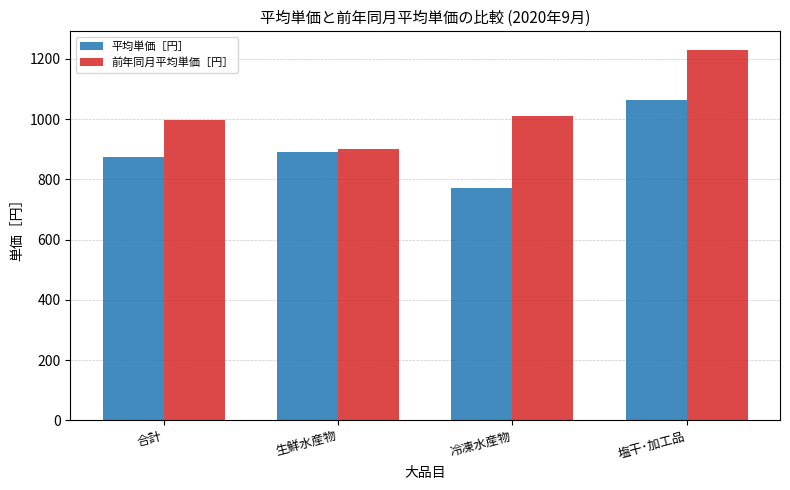

List the labels in order of 平均単価［円］ value, smallest first.

冷凍水産物, 合計, 生鮮水産物, 塩干･加工品